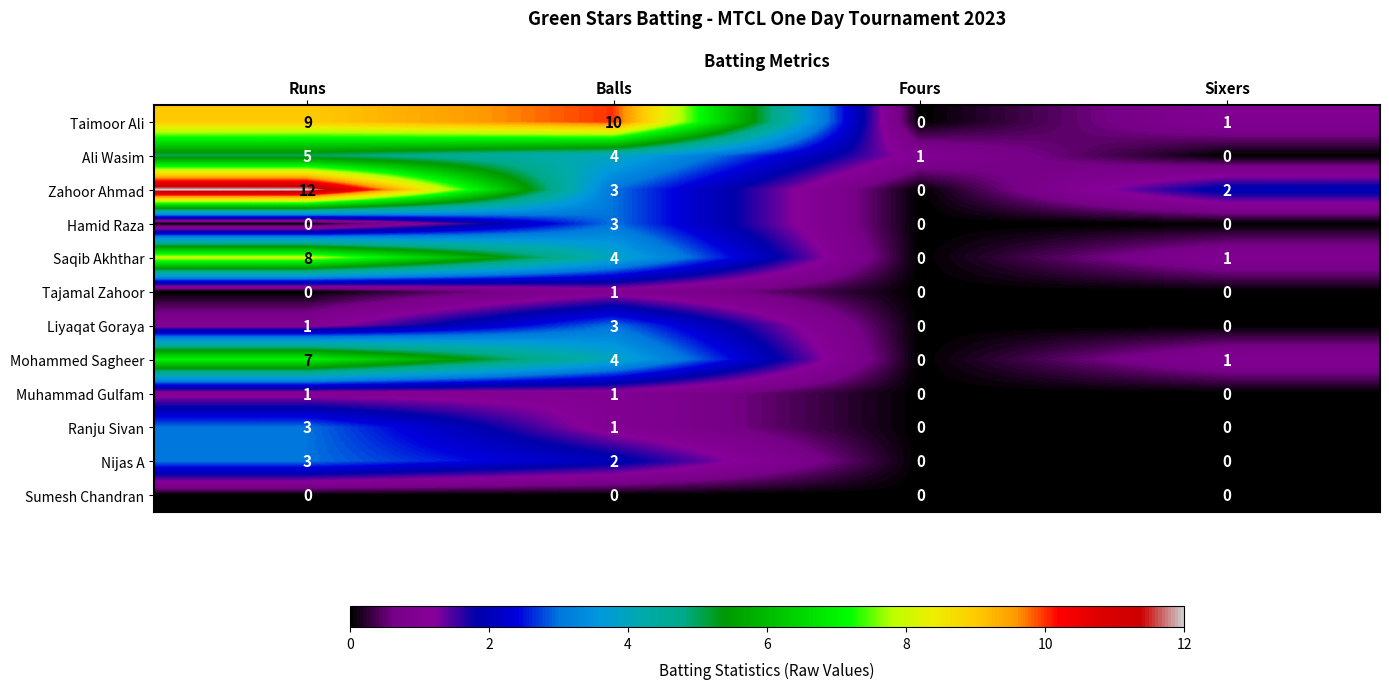

At which category is the sum across all series the highest?

Runs